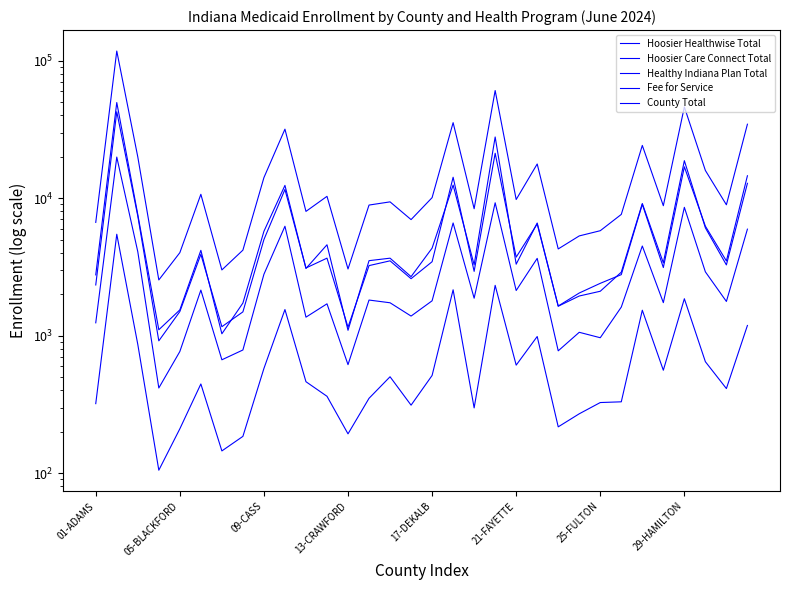

Between 21 and 15, which is larger?

21